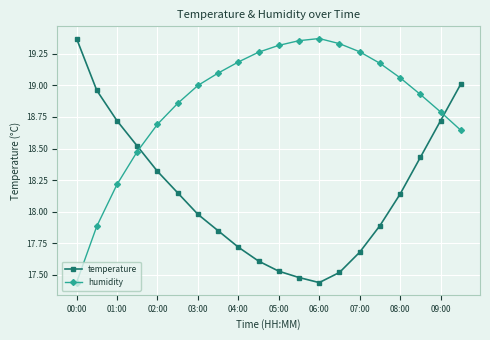

List the series in order of their overall mean, lowest first.

temperature, humidity